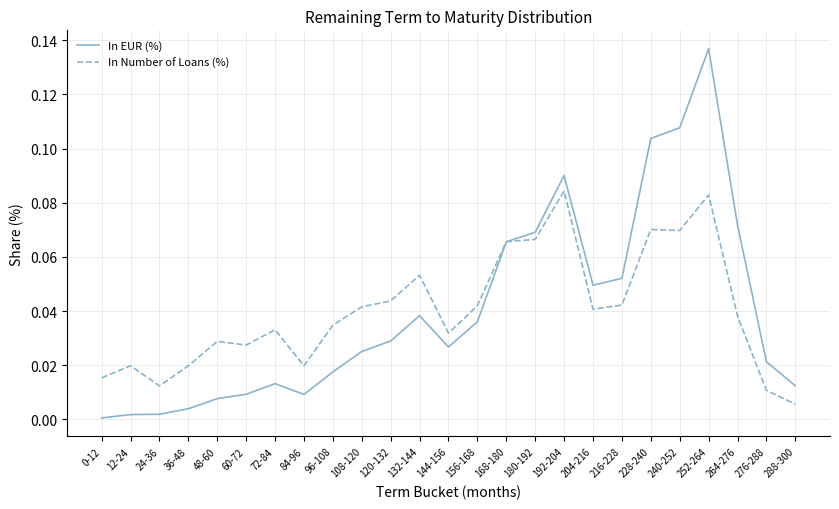

Is the value of In EUR (%) at 240-252 greater than the value of In Number of Loans (%) at 24-36?

Yes